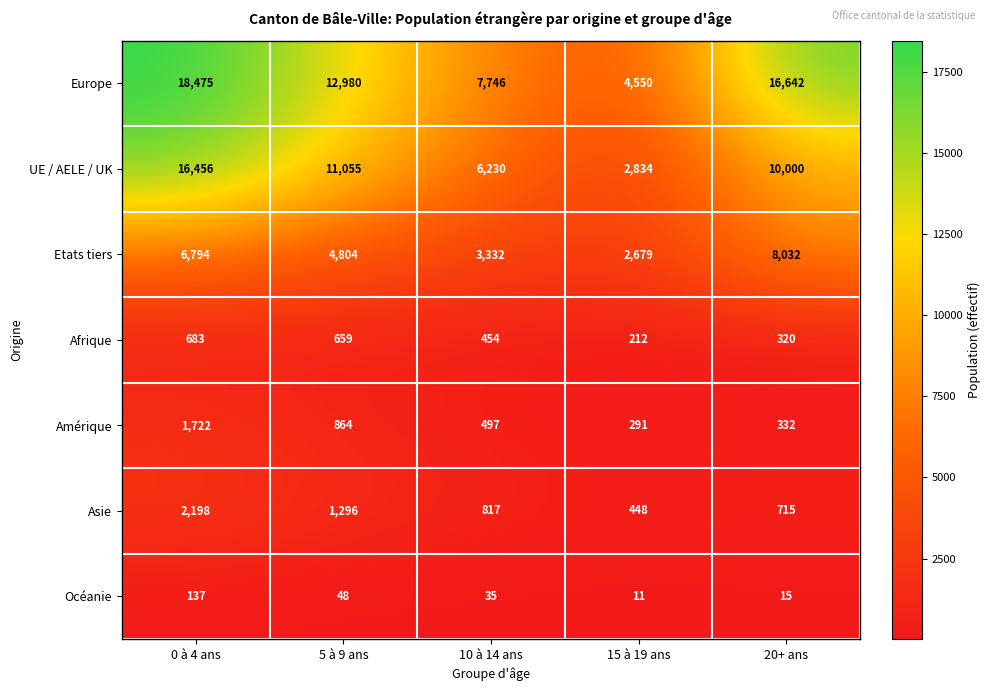

What is the smallest value displayed?

11